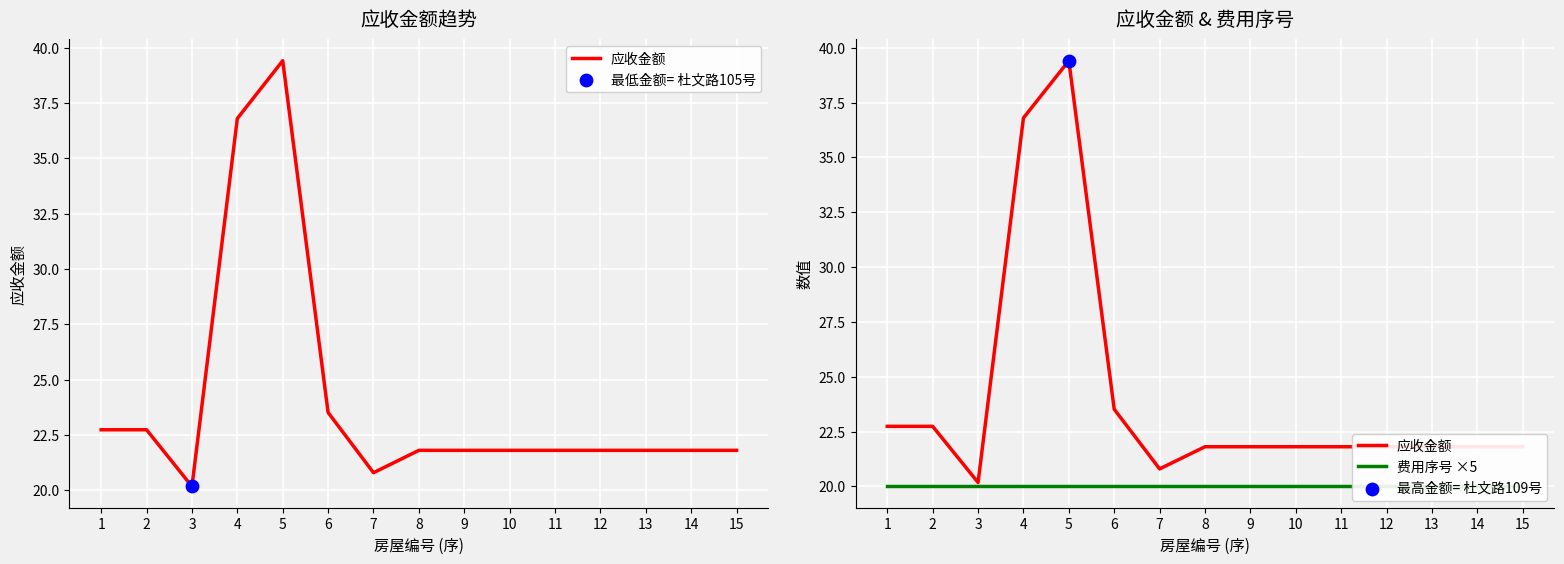

Is the value of 应收金额 at 9 greater than the value of 费用序号 ×5 at 13?

Yes